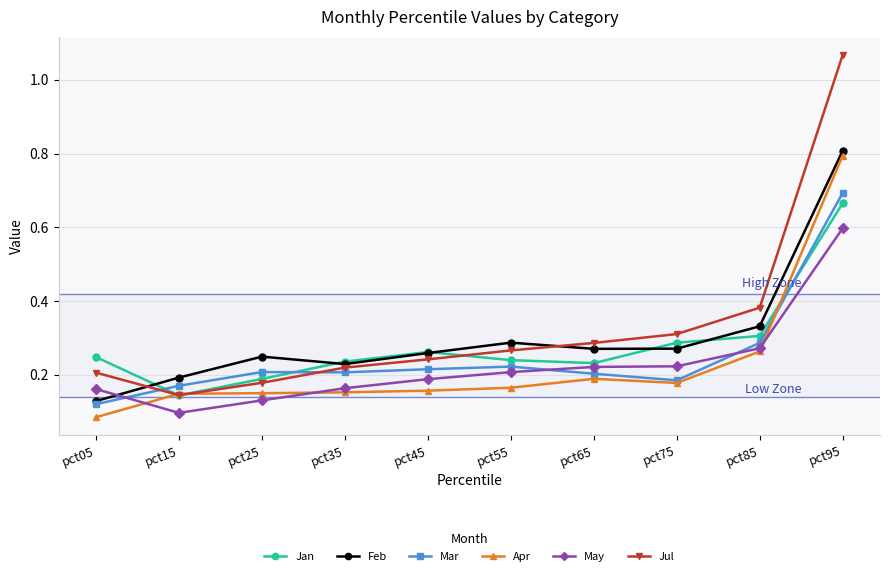

What is the difference between the maximum and second lowest values in the Feb series?

0.6